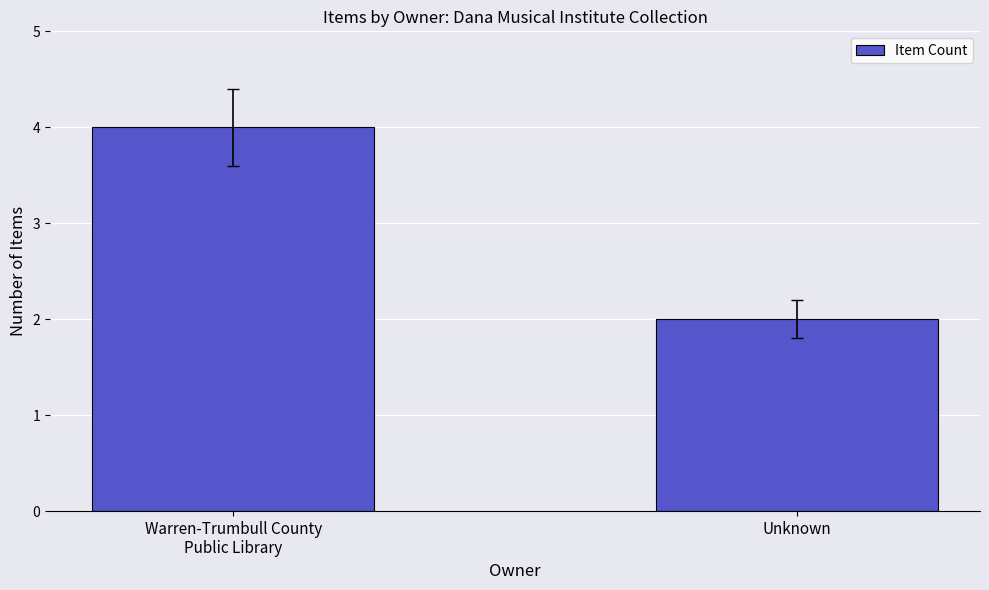

Does the chart contain stacked bars?

No